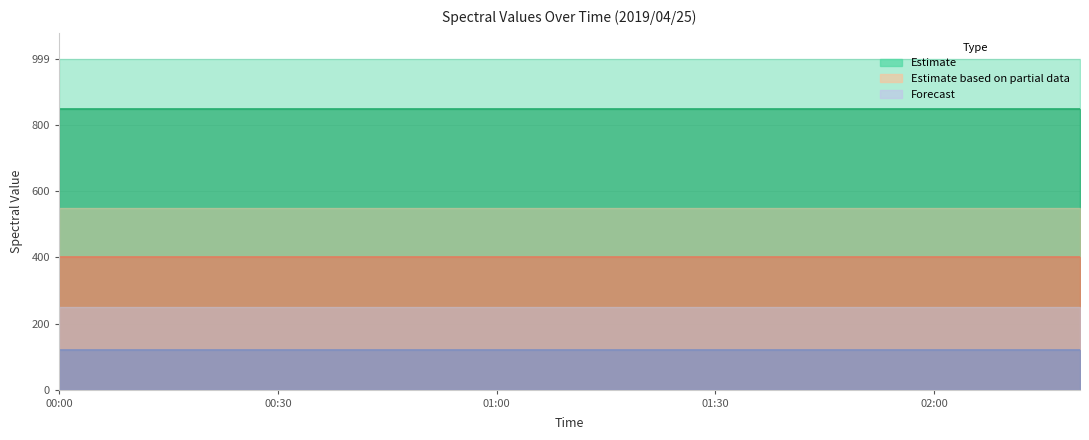

True or false: Estimate line and Estimate based on partial data line cross at least once.

False